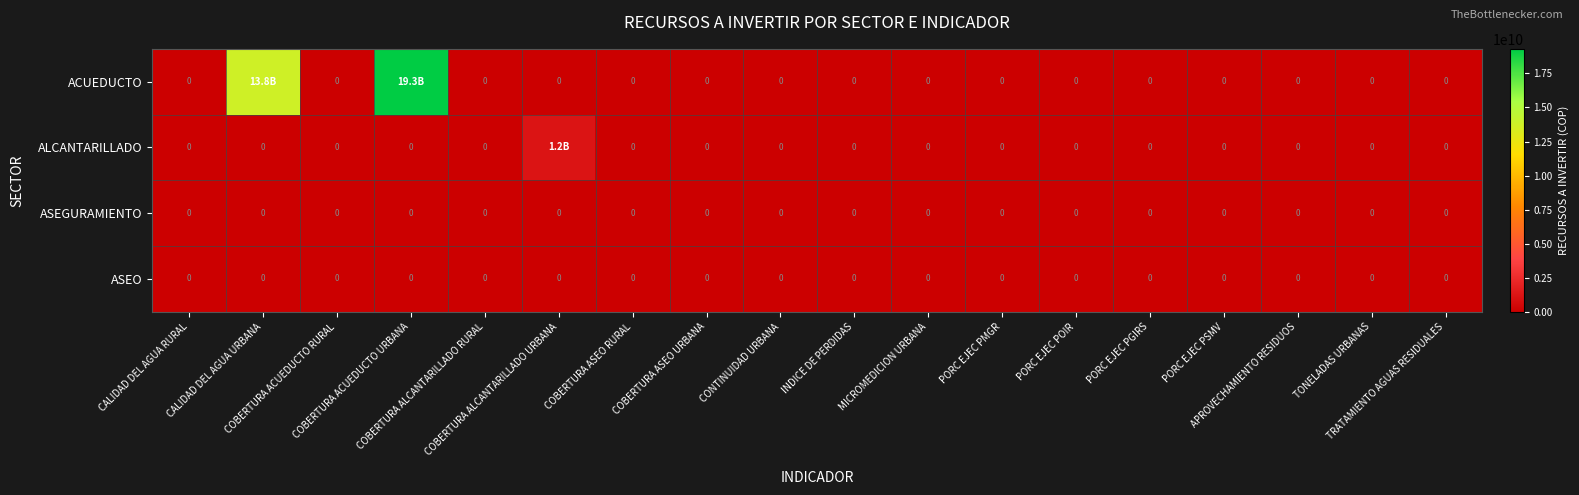

At which category does the chart reach its peak across all series?

COBERTURA ACUEDUCTO URBANA